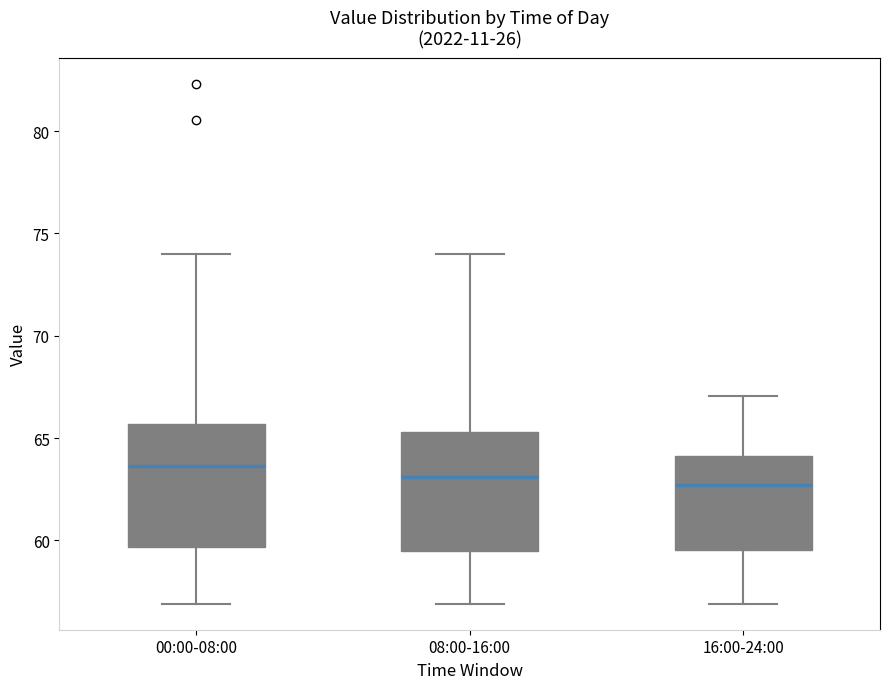

Reading left to right, transcribe this box plot: for each box, give where its median line is, the range the box spans, and where its two whiskers end, as read against the y-axis. The values are not printed on the chart, so give them approximately, as read against the axis.

00:00-08:00: median 63.5, box 59.5 to 65.5, whiskers 57.0 to 74.0
08:00-16:00: median 63.0, box 59.5 to 65.5, whiskers 57.0 to 74.0
16:00-24:00: median 62.5, box 59.5 to 64.0, whiskers 57.0 to 67.0